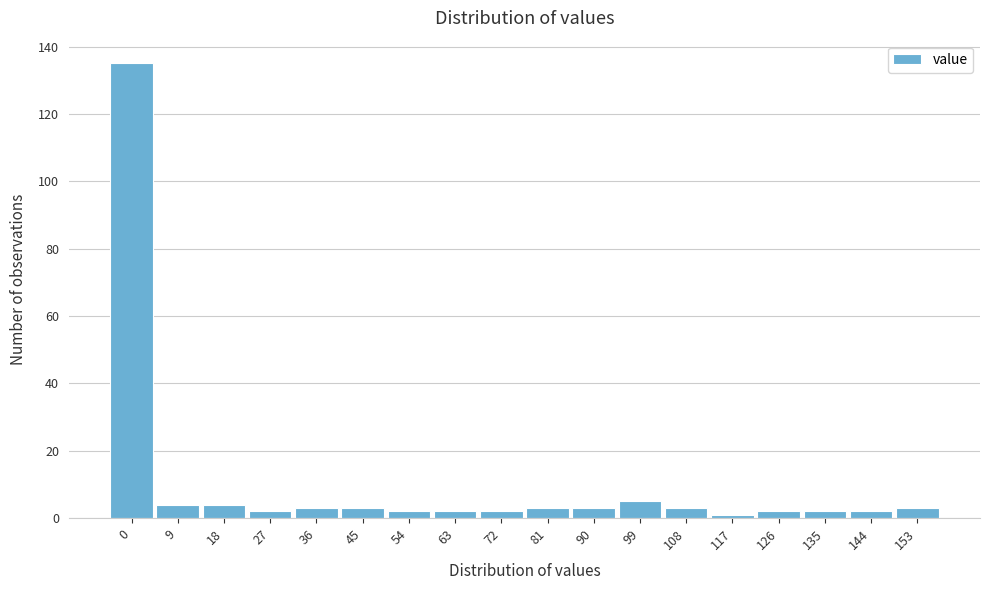

Reading right to left, list all the values displayed in this chart.

153=3	144=2	135=2	126=2	117=1	108=3	99=5	90=3	81=3	72=2	63=2	54=2	45=3	36=3	27=2	18=4	9=4	0=135